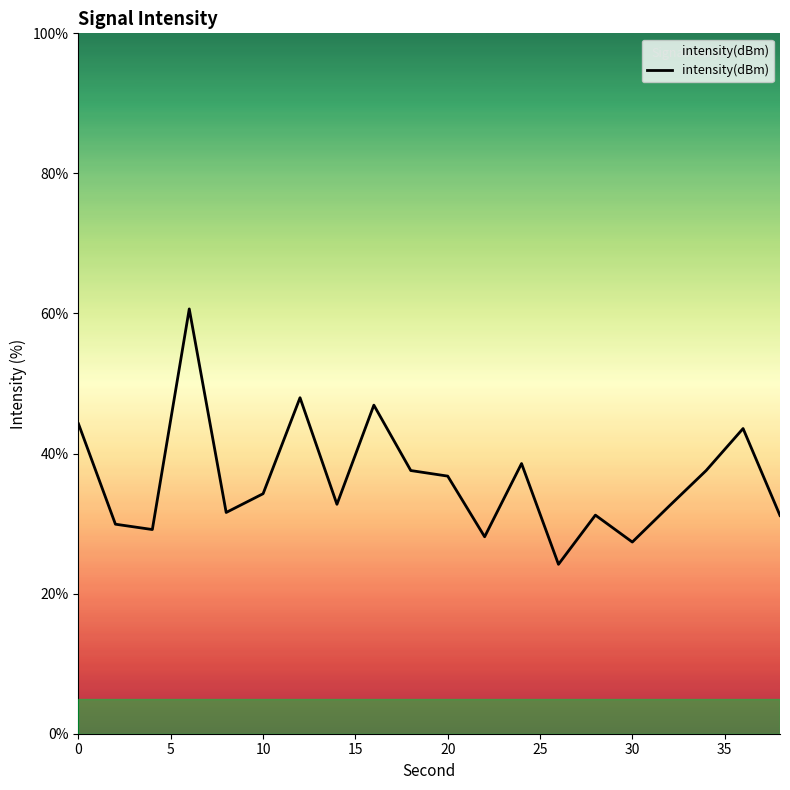

What is the smallest value displayed?

24.2